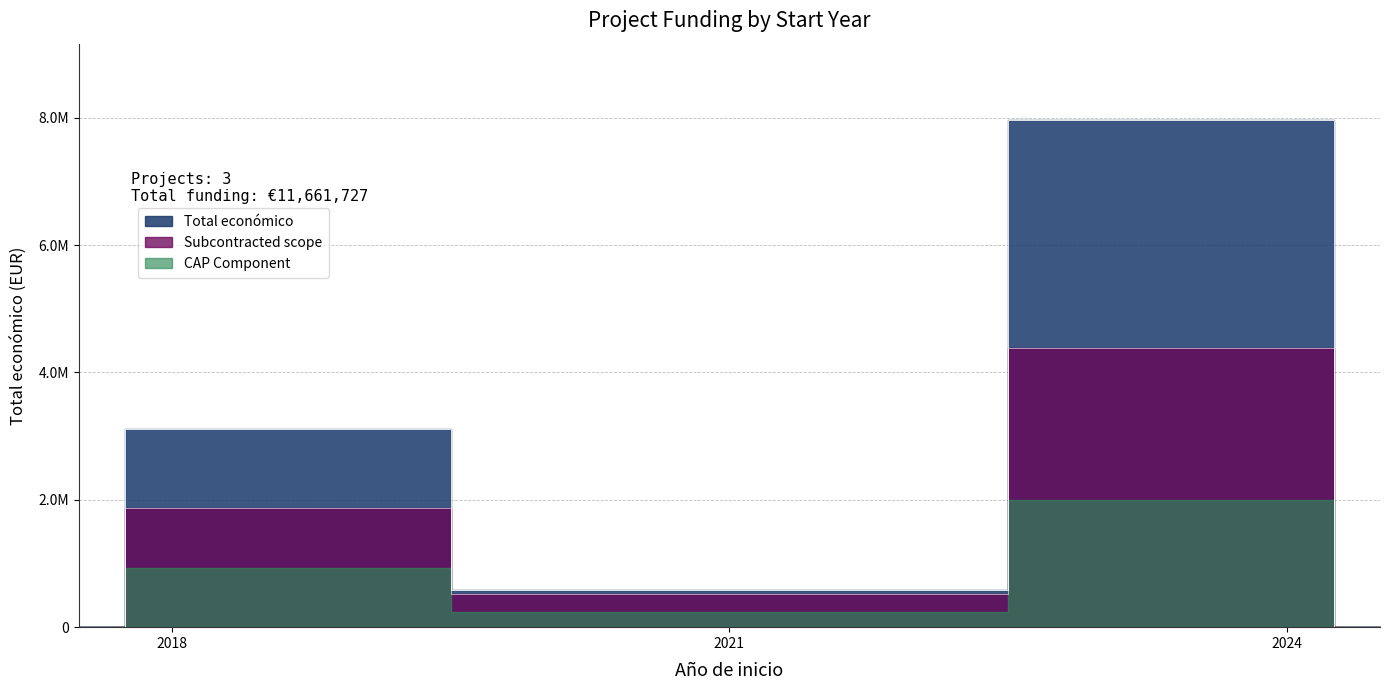

How many data points are less than 3108400?

1